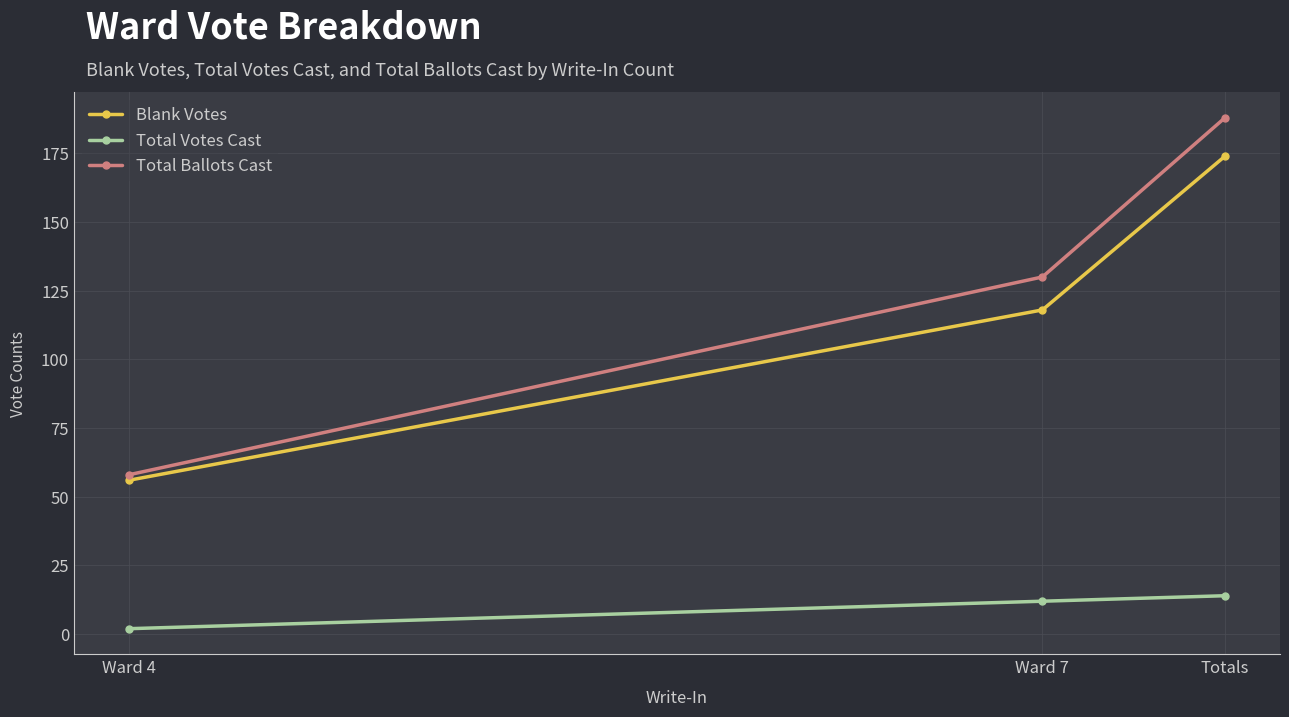

What is the value of the Blank Votes point at the 1st from the left?

56